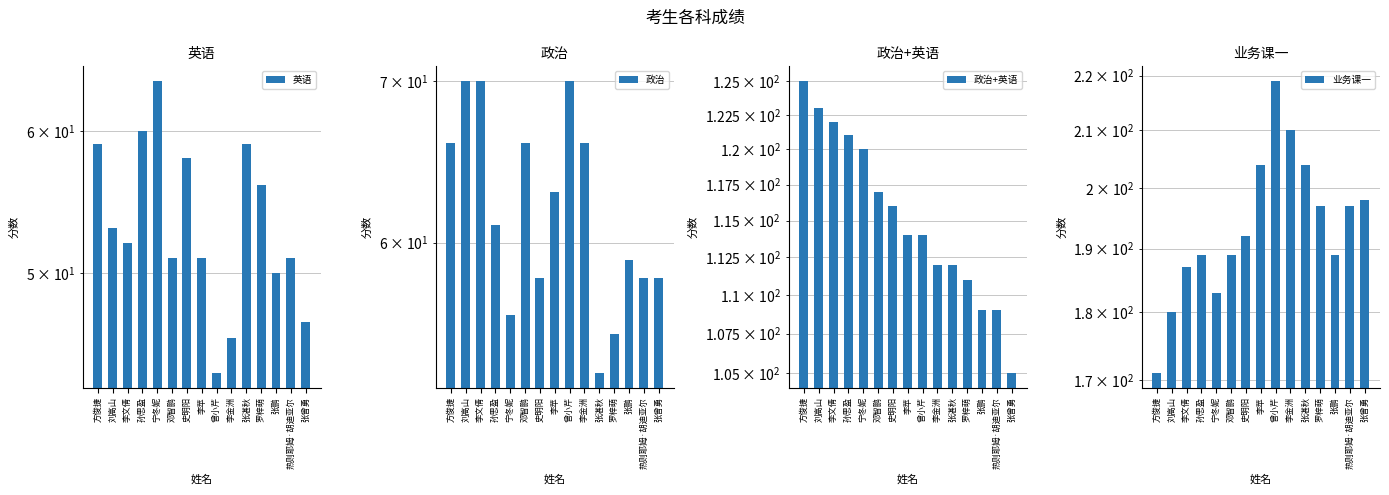

Reading left to right, what are all the values shown in this chart?

英语: 59	53	52	60	64	51	58	51	44	46	59	56	50	51	47
政治: 66	70	70	61	56	66	58	63	70	66	53	55	59	58	58
政治+英语: 125	123	122	121	120	117	116	114	114	112	112	111	109	109	105
业务课一: 171	180	187	189	183	189	192	204	219	210	204	197	189	197	198